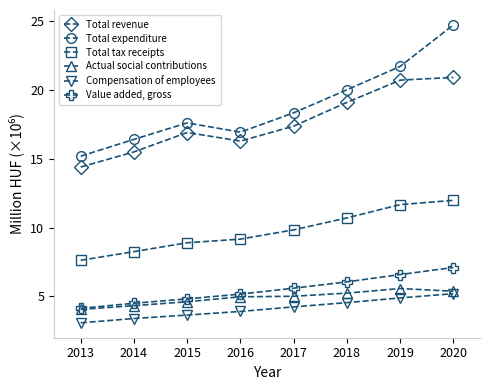

True or false: Actual social contributions has a value of 8.8 at 2016.

False